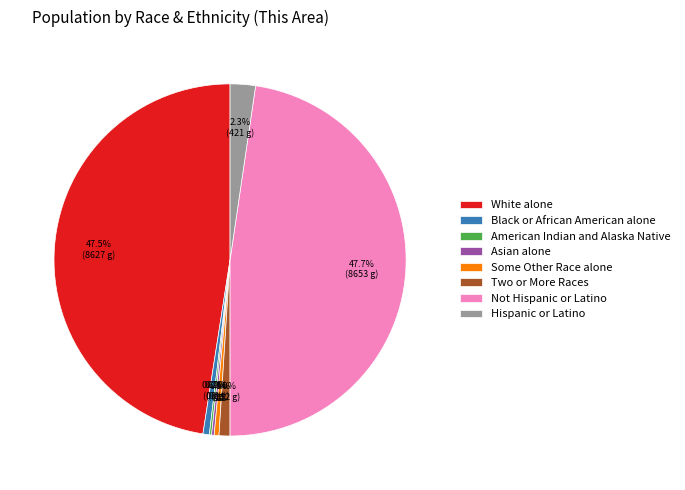

Does any single category account for the majority?

No